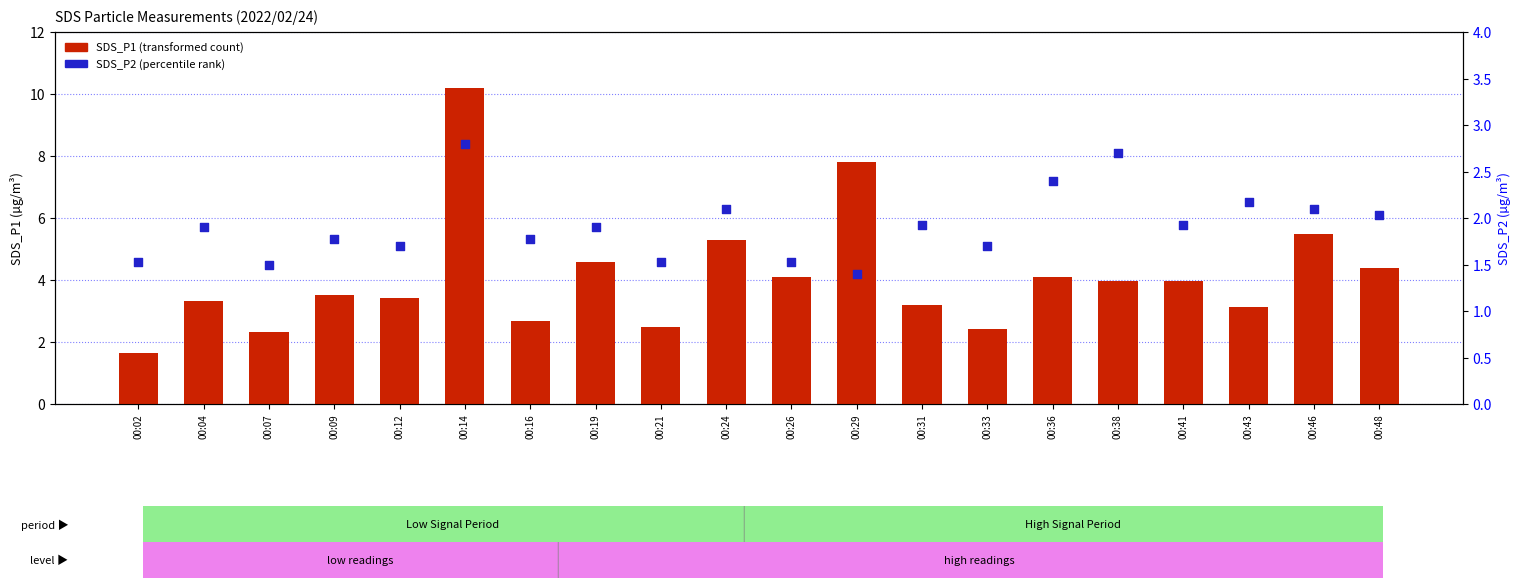

Which series reaches the minimum Y coordinate?

SDS_P2 (percentile rank)